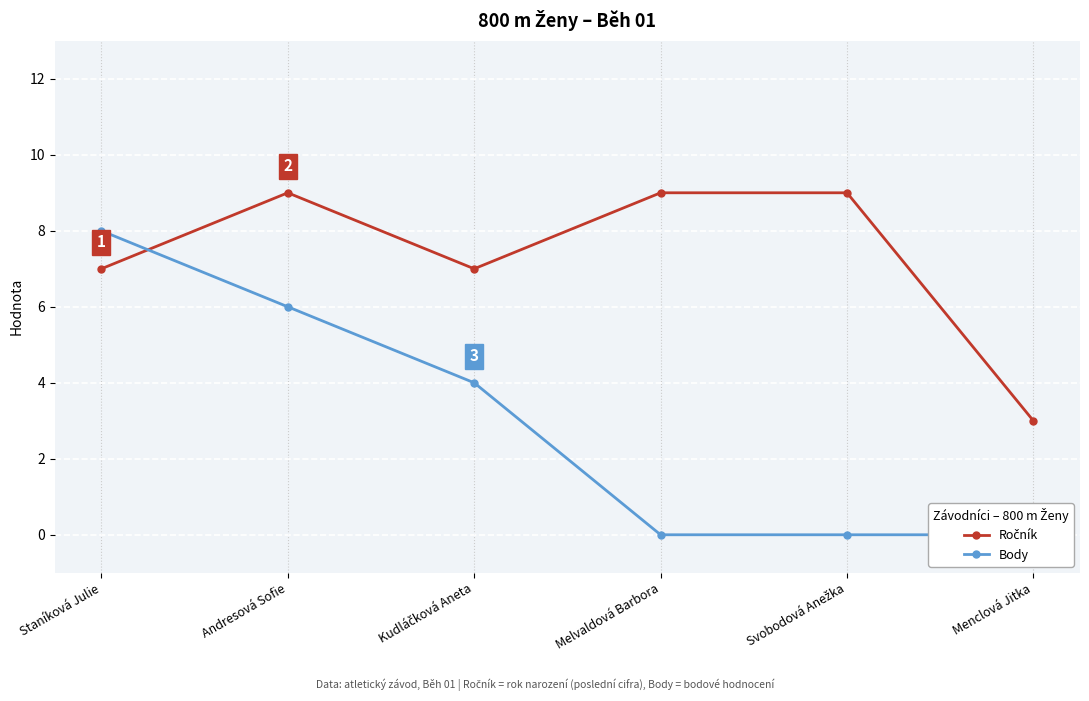

Reading right to left, transcribe all the data shown in this chart.

Ročník: Menclová Jitka=3	Svobodová Anežka=9	Melvaldová Barbora=9	Kudláčková Aneta=7	Andresová Sofie=9	Staníková Julie=7
Body: Menclová Jitka=0	Svobodová Anežka=0	Melvaldová Barbora=0	Kudláčková Aneta=4	Andresová Sofie=6	Staníková Julie=8